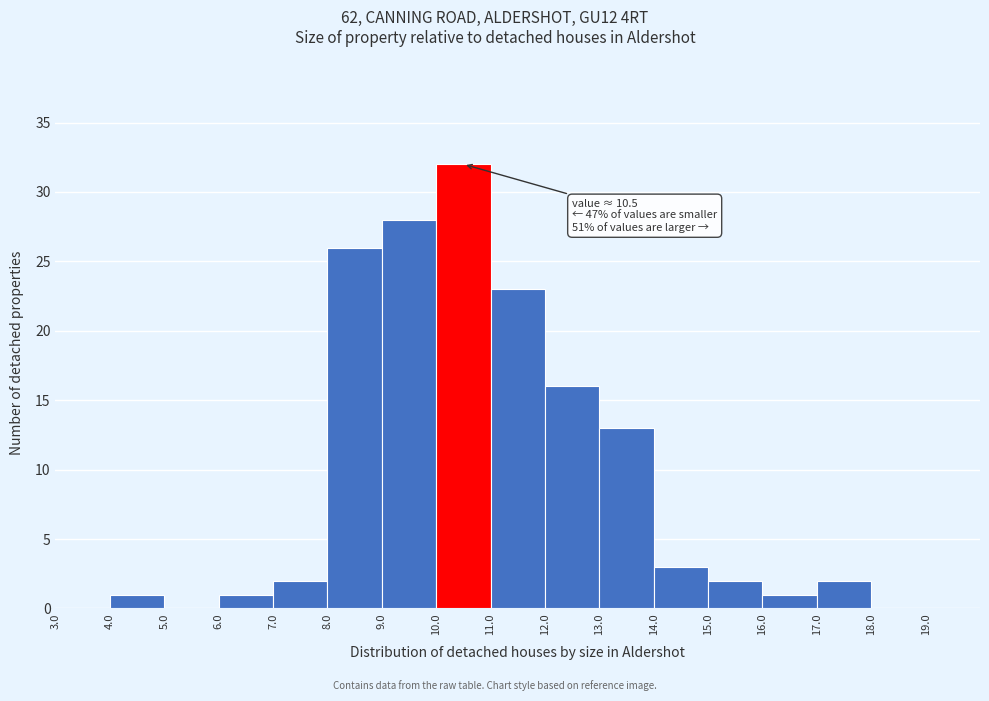

Over which range of the x-axis is the bar tallest?

10 to 11